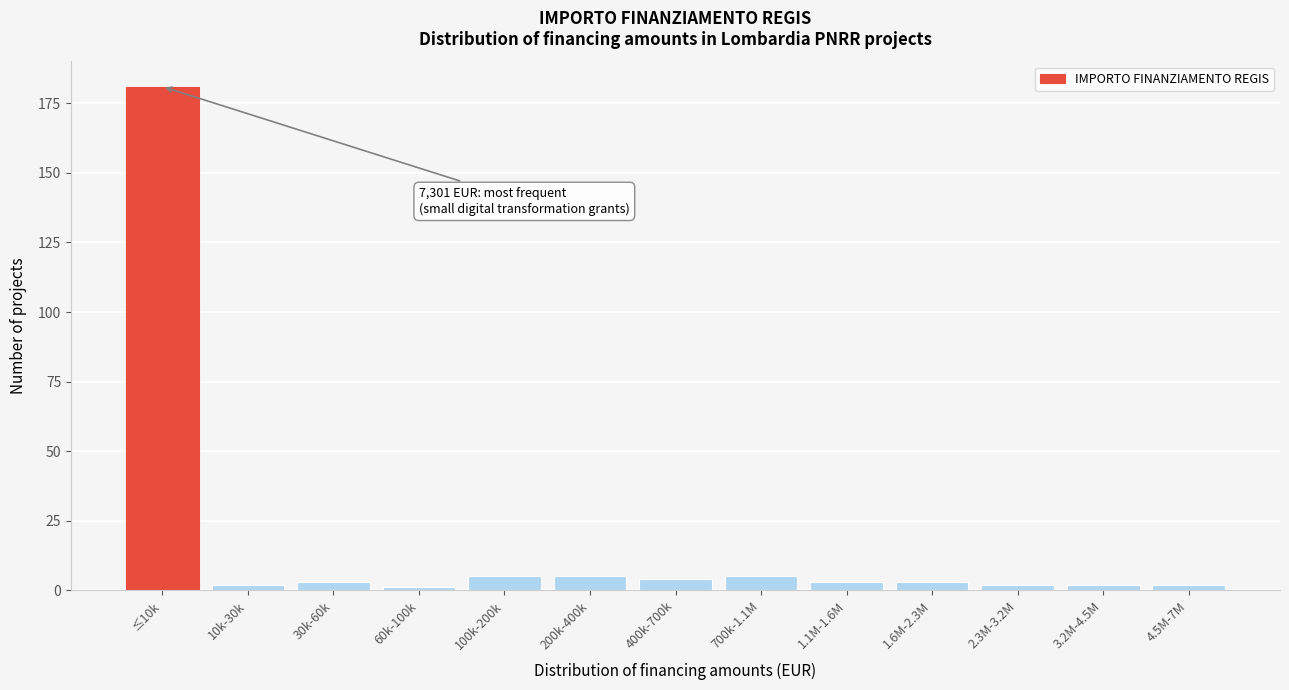

Reading left to right, what are all the values shown in this chart?

181	2	3	1	5	5	4	5	3	3	2	2	2